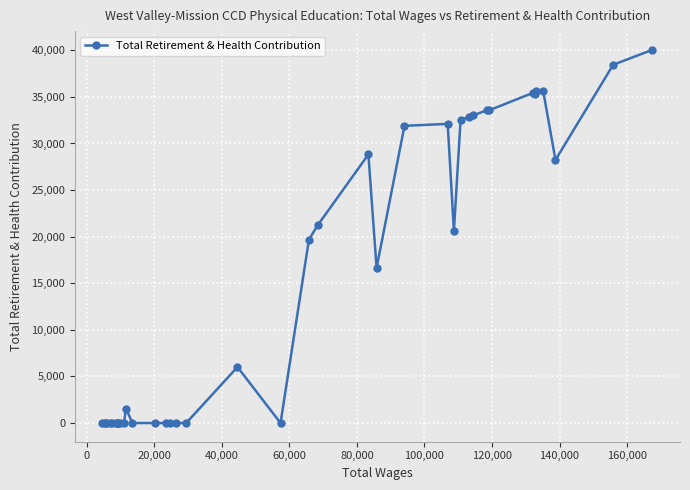

What is the sum of all values?

592833